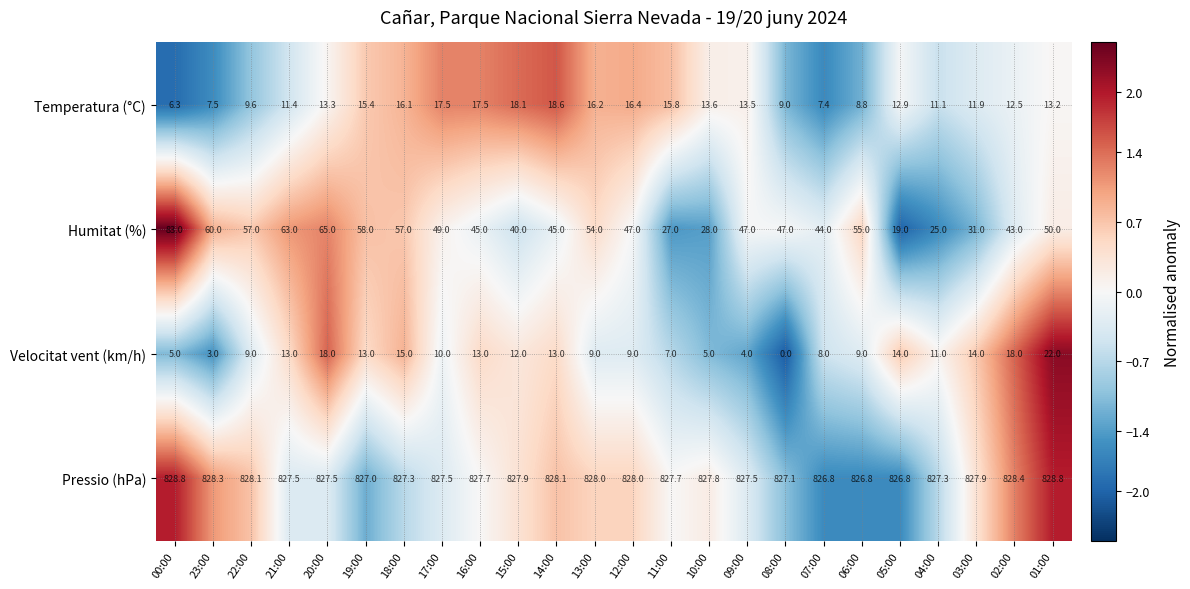

Which series has the widest spread of values?

Humitat (%)